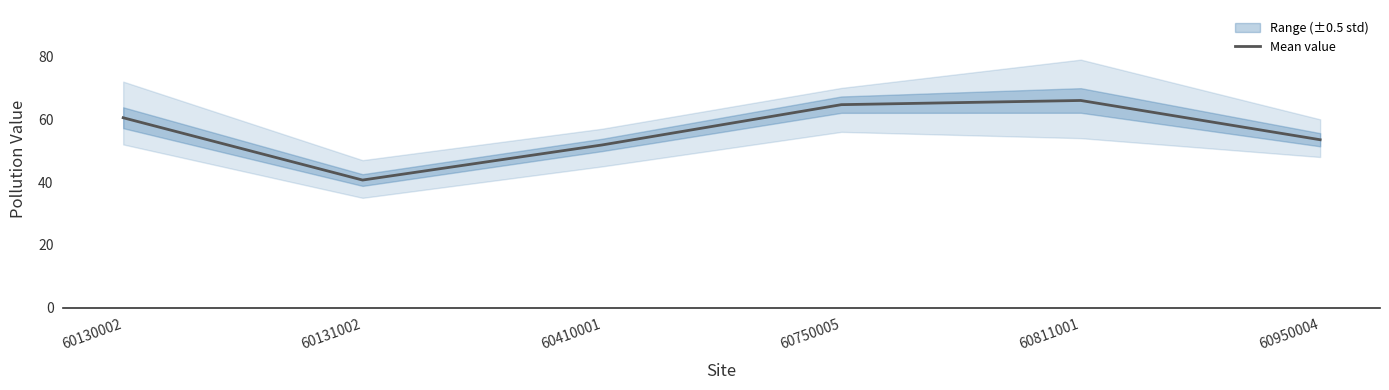

Which has a higher value, 60750005 or 60130002?

60750005